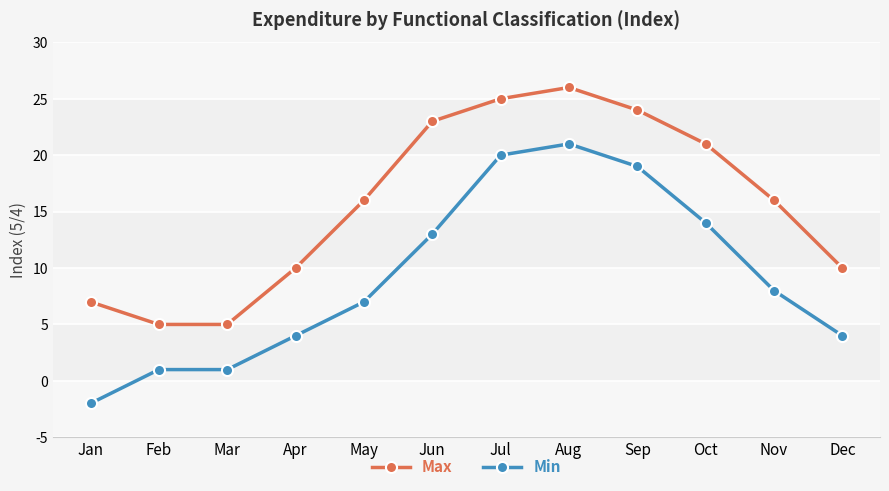

What is the maximum value shown in the chart?

26